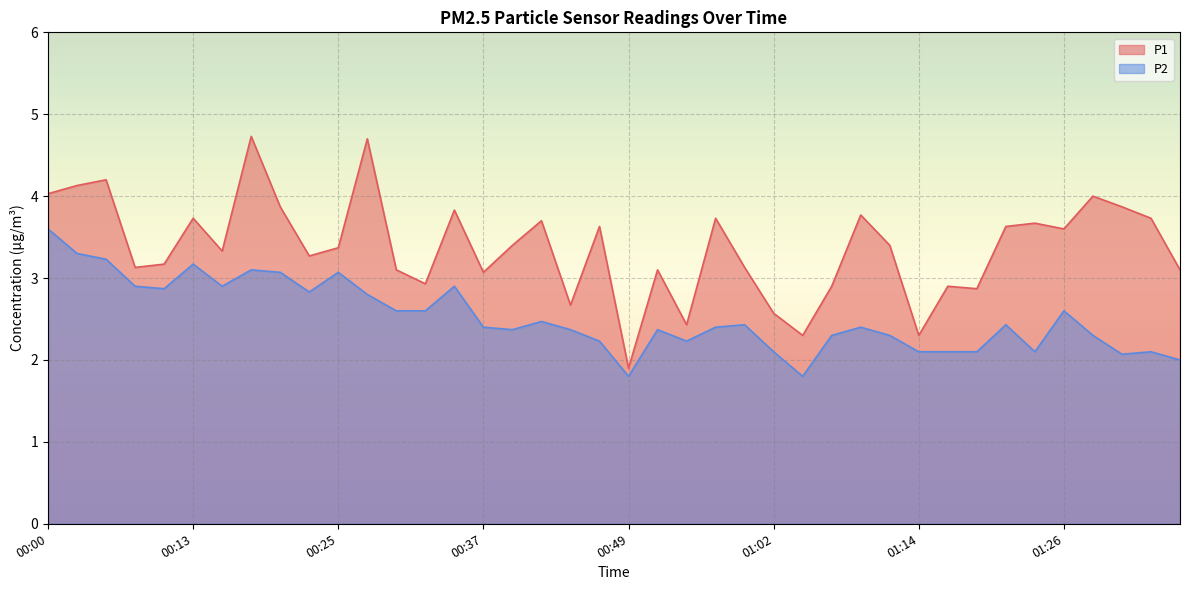

List the series in order of their peak value, highest first.

P1, P2